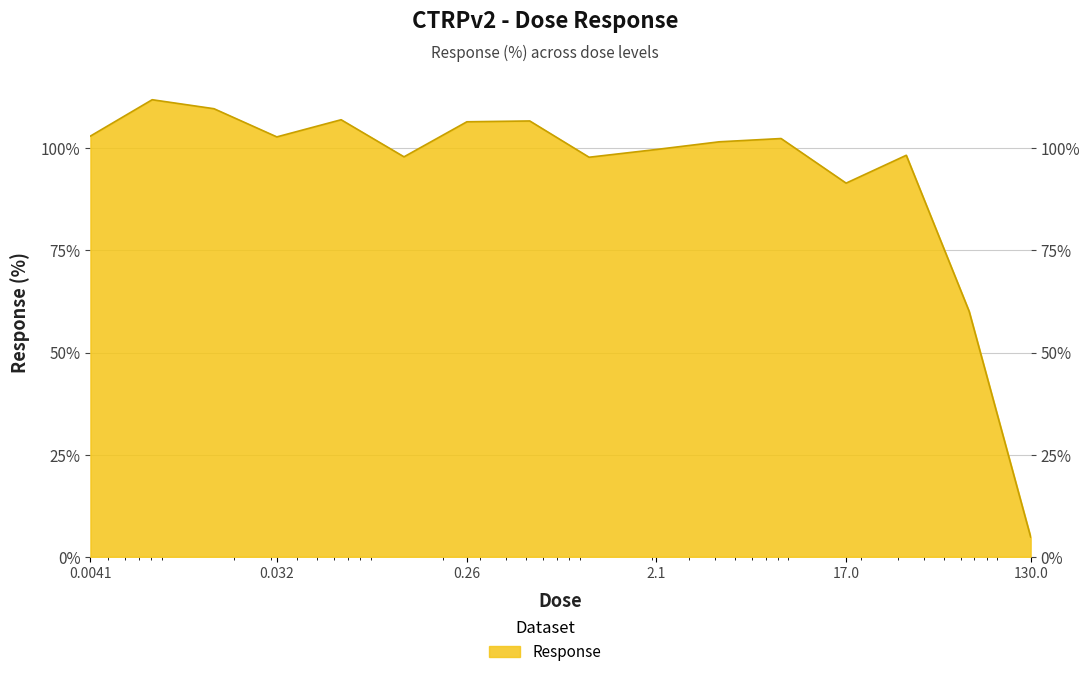

What is the label of the 7th point from the right?

2.1